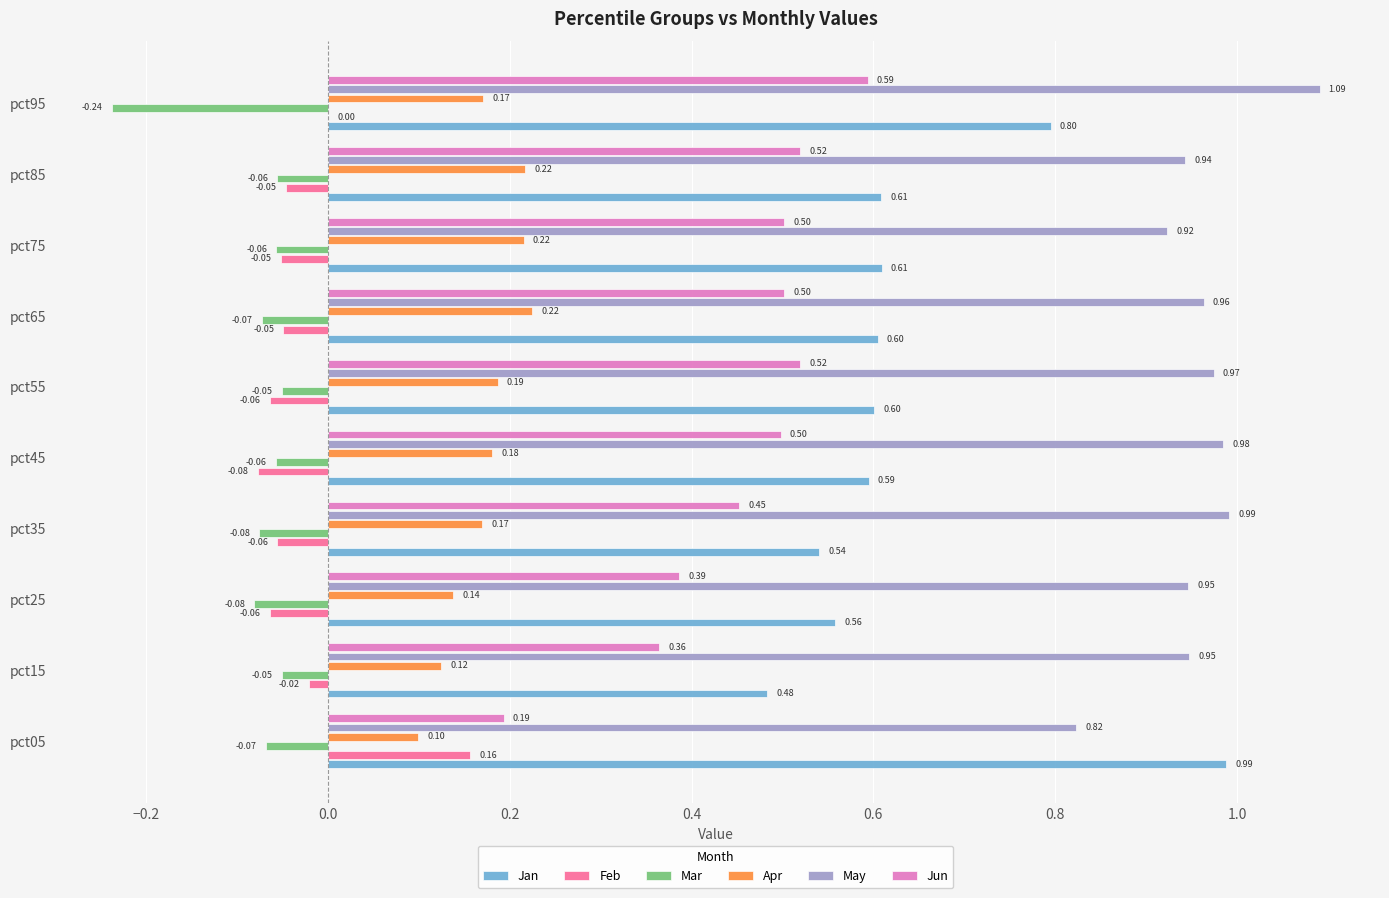

What is the total value across all series at pct65?

2.2